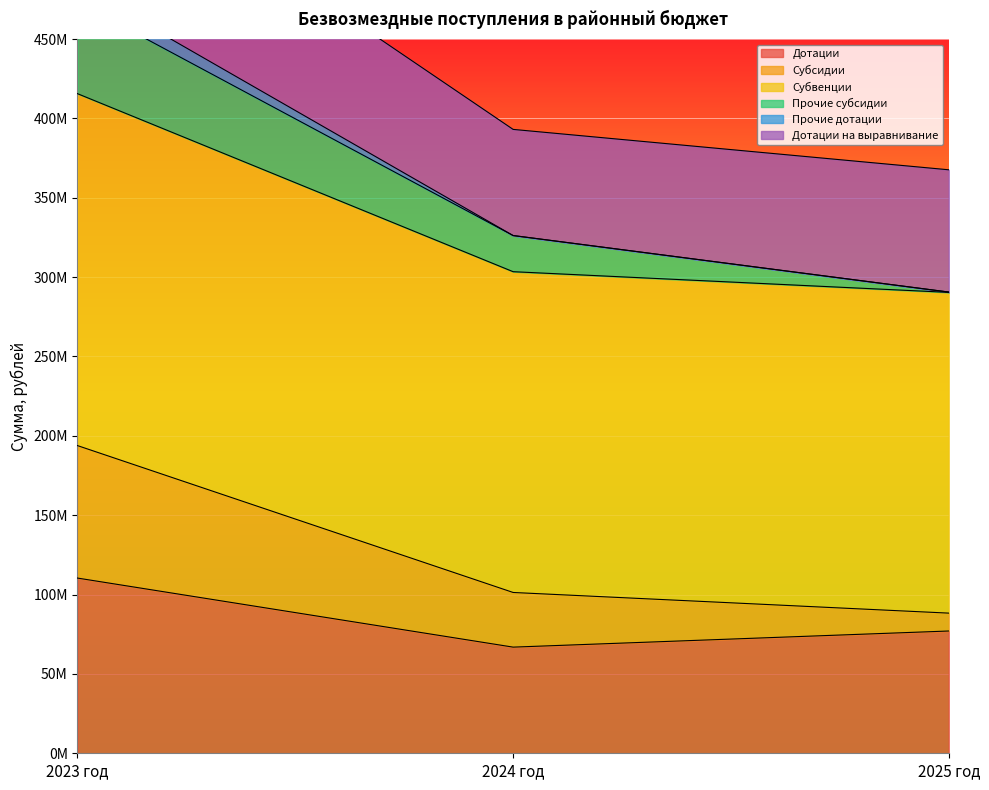

The Субвенции series shows 415587514.7 at 2023 год. True or false?

True